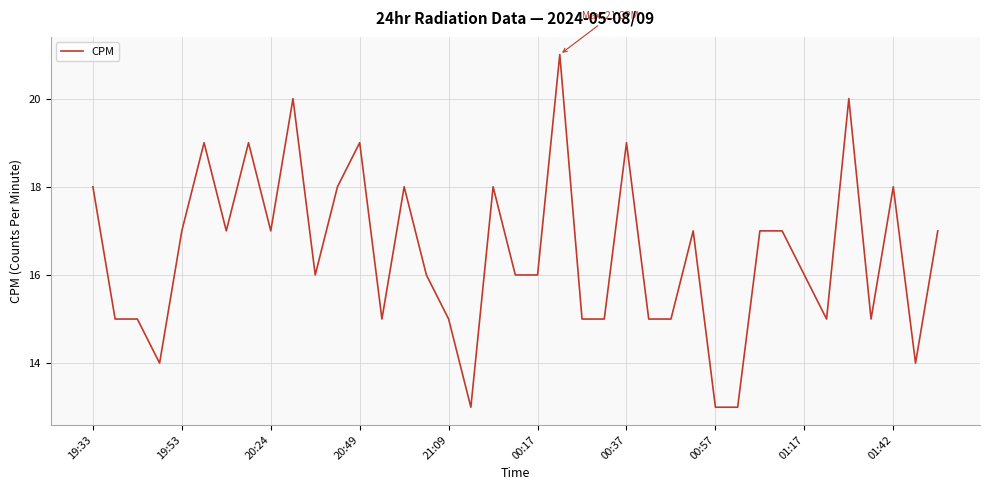

What is the maximum value shown in the chart?

21